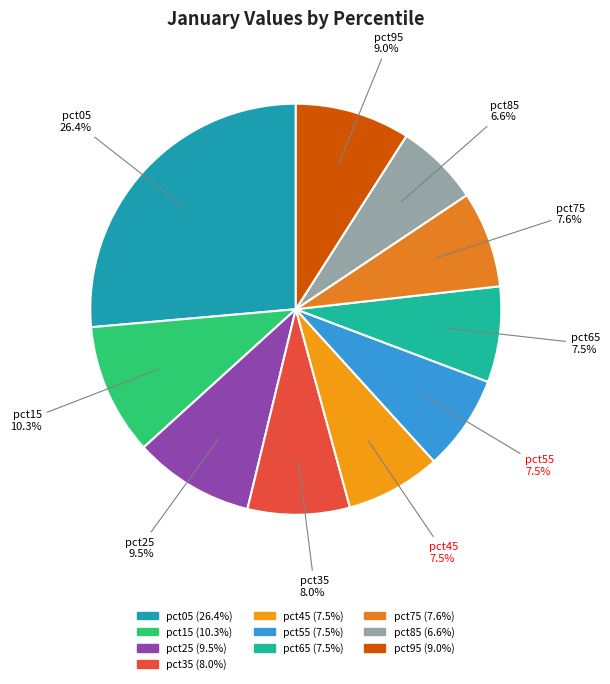

Does pct15 represent more than half of the total?

No